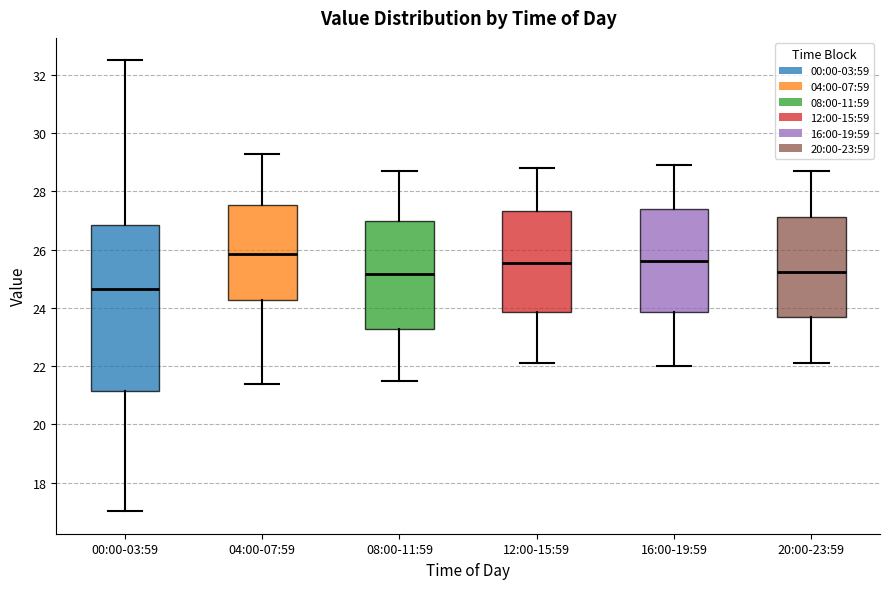

Reading left to right, transcribe this box plot: for each box, give where its median line is, the range the box spans, and where its two whiskers end, as read against the y-axis. The values are not printed on the chart, so give them approximately, as read against the axis.

00:00-03:59: median 24.6, box 21.2 to 26.8, whiskers 17.0 to 32.6
04:00-07:59: median 25.8, box 24.2 to 27.6, whiskers 21.4 to 29.4
08:00-11:59: median 25.2, box 23.2 to 27.0, whiskers 21.6 to 28.8
12:00-15:59: median 25.6, box 23.8 to 27.4, whiskers 22.2 to 28.8
16:00-19:59: median 25.6, box 23.8 to 27.4, whiskers 22.0 to 29.0
20:00-23:59: median 25.2, box 23.6 to 27.2, whiskers 22.2 to 28.8